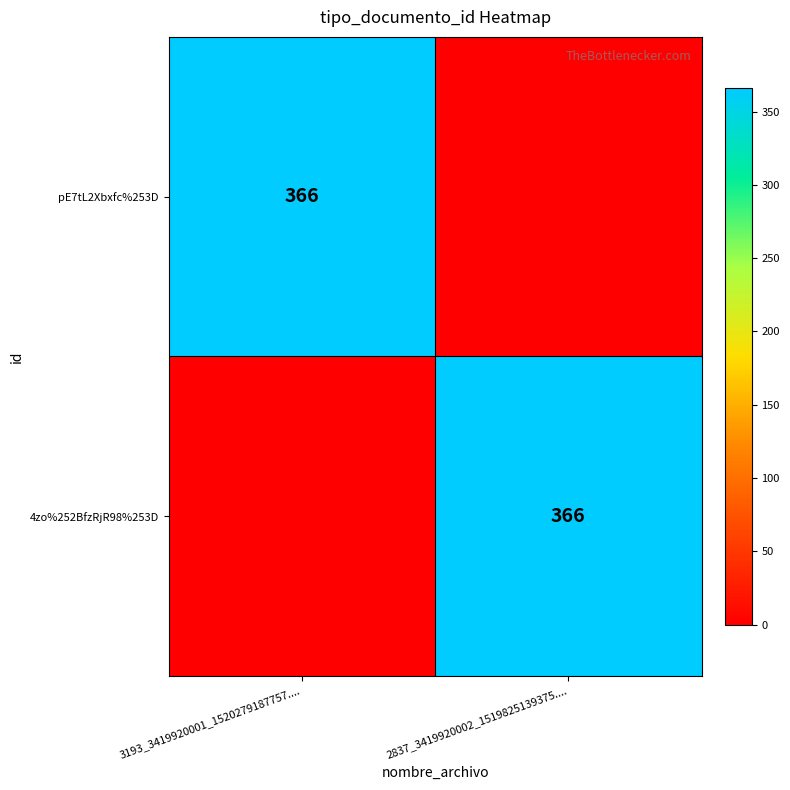

Is it true that pE7tL2Xbxfc%253D equals 77 at 3193_3419920001_1520279187757....?

False